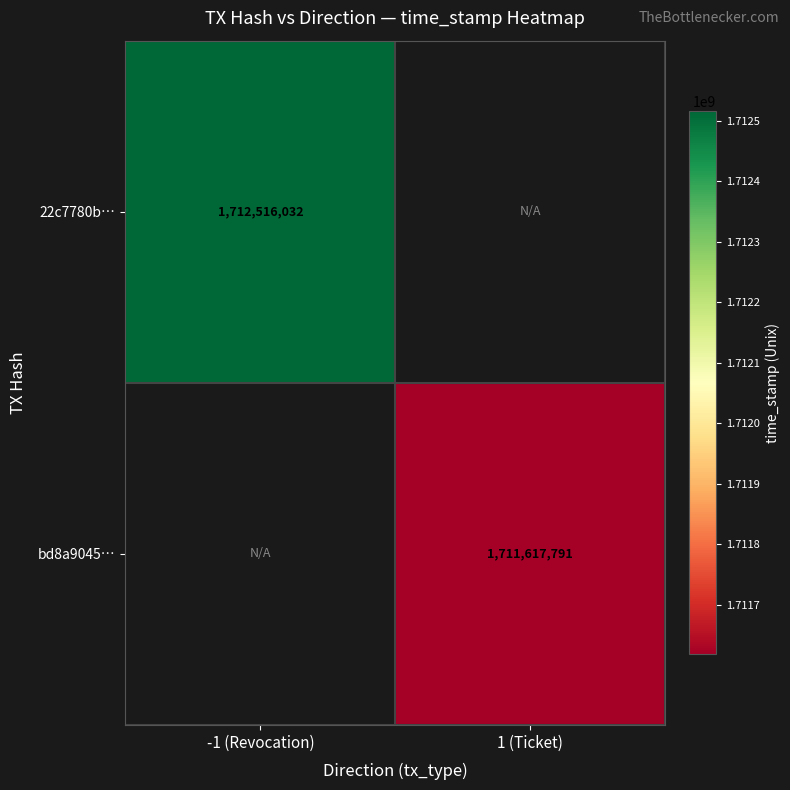

The value of bd8a9045… at 1 (Ticket) is 1711617791. True or false?

True